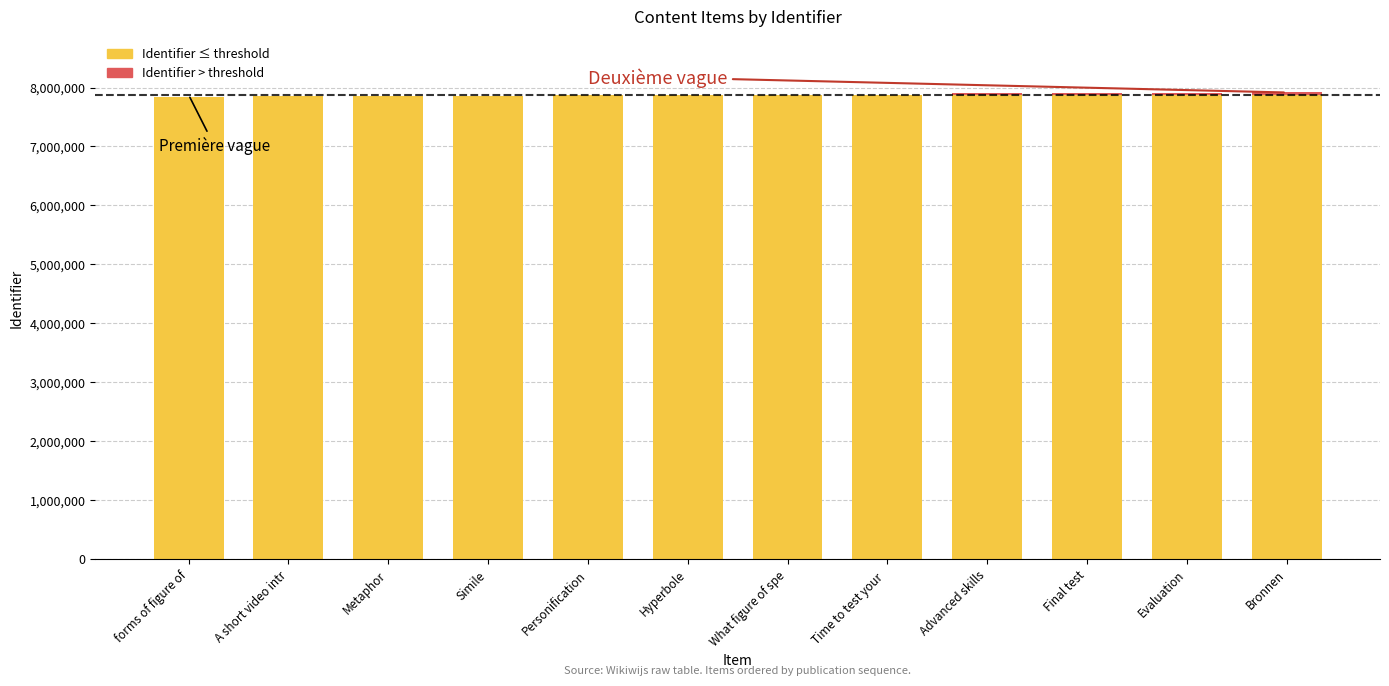

Is it true that Identifier ≤ threshold equals 2455202 at Metaphor?

False